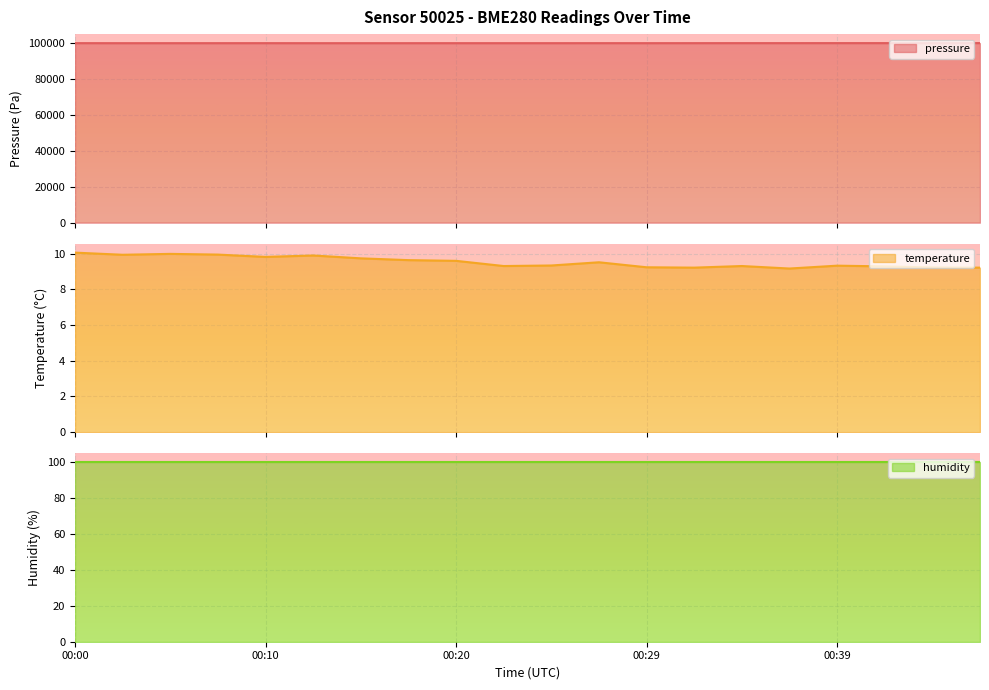

Where is the first local maximum for temperature?

2023-02-20T00:05:29